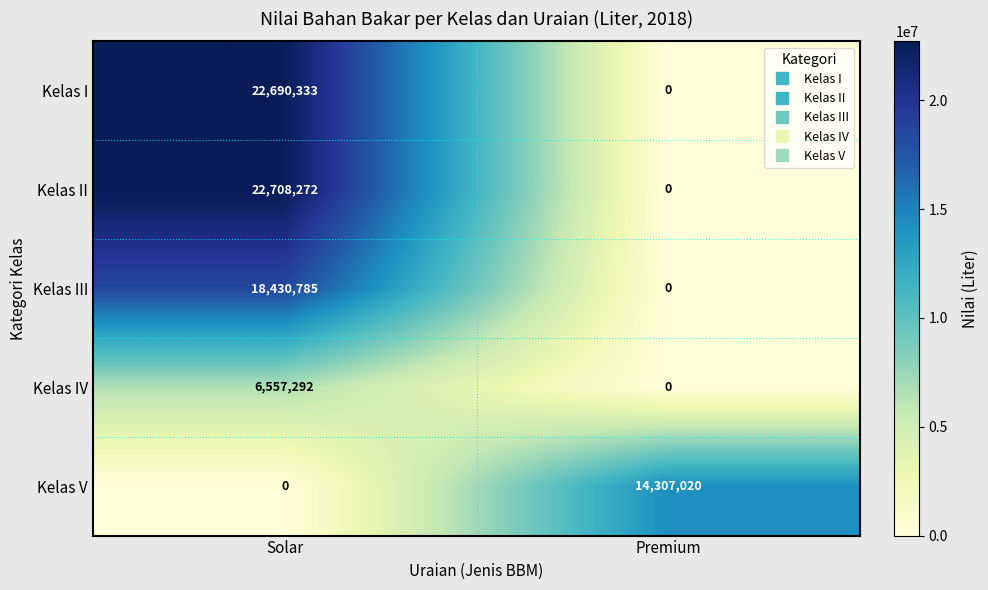

Which series changed the most between Solar and Premium?

Kelas II